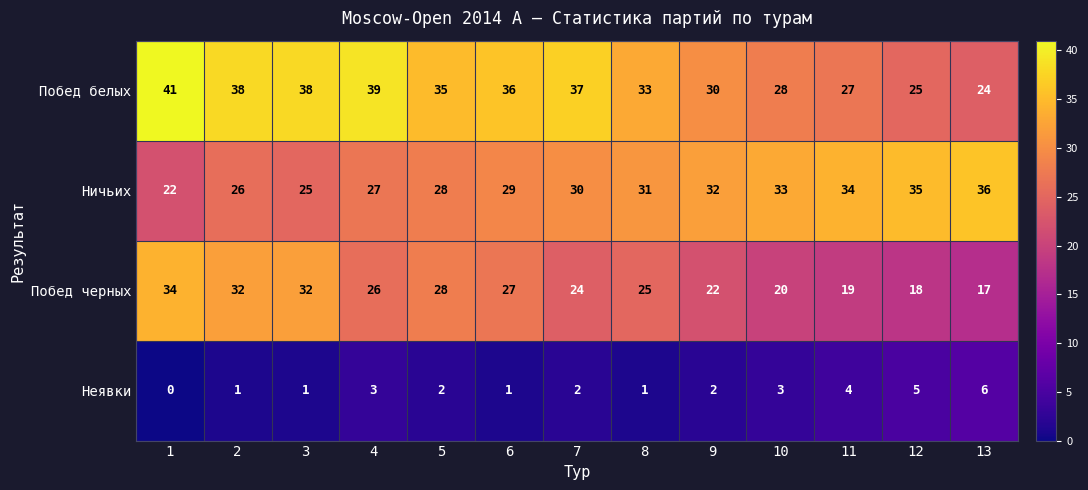

List the series in order of their peak value, lowest first.

Неявки, Побед черных, Ничьих, Побед белых